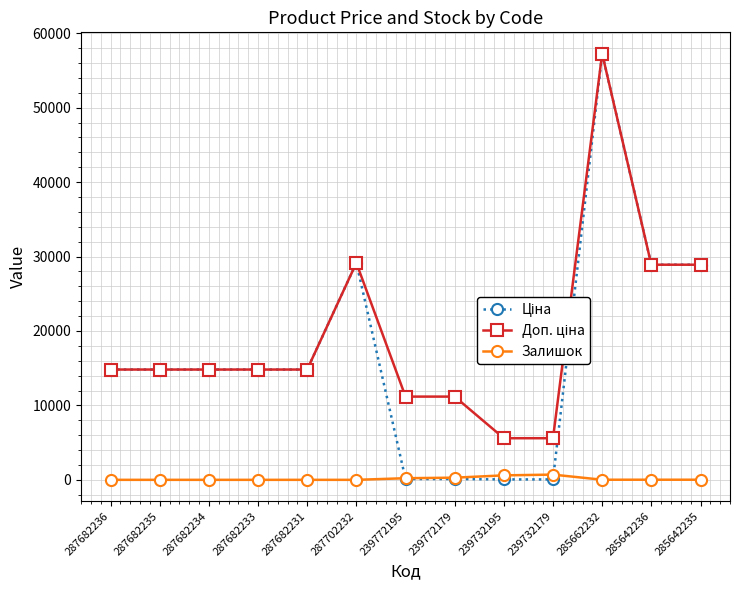

True or false: Залишок has more than 0 points higher than both neighbors.

True